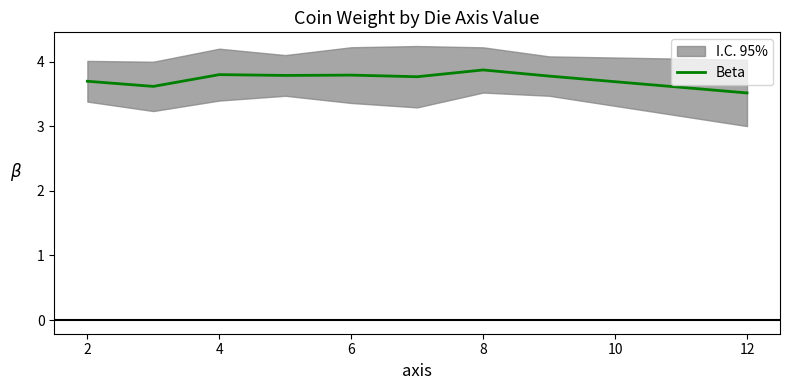

Is it true that Beta equals 3.8 at 6?

True